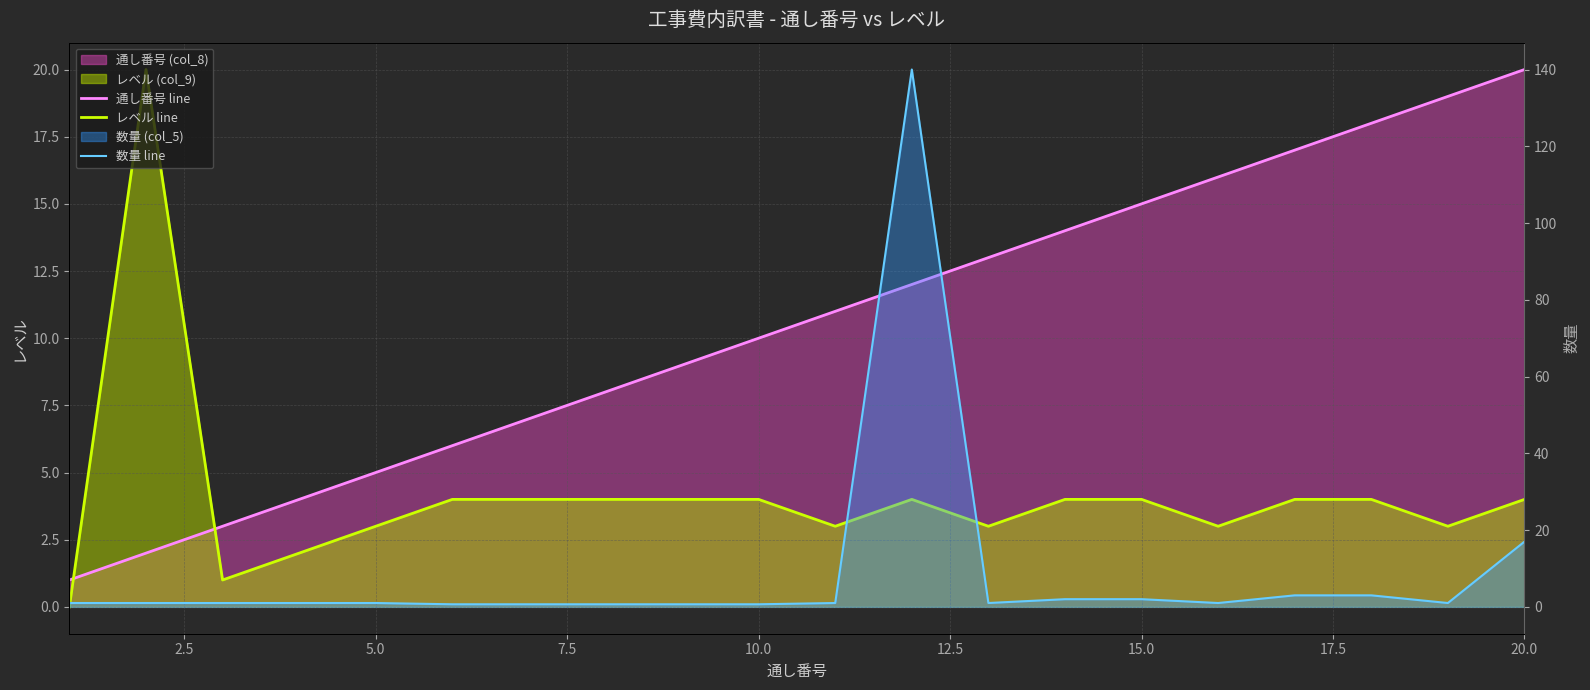

The value of 数量 line at 15.0 is 2.0. True or false?

True